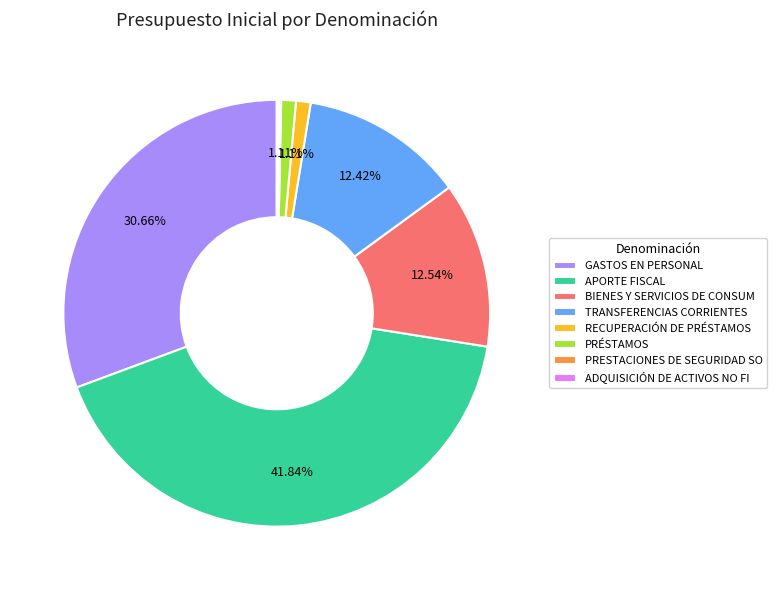

True or false: APORTE FISCAL accounts for 56% of the total.

False